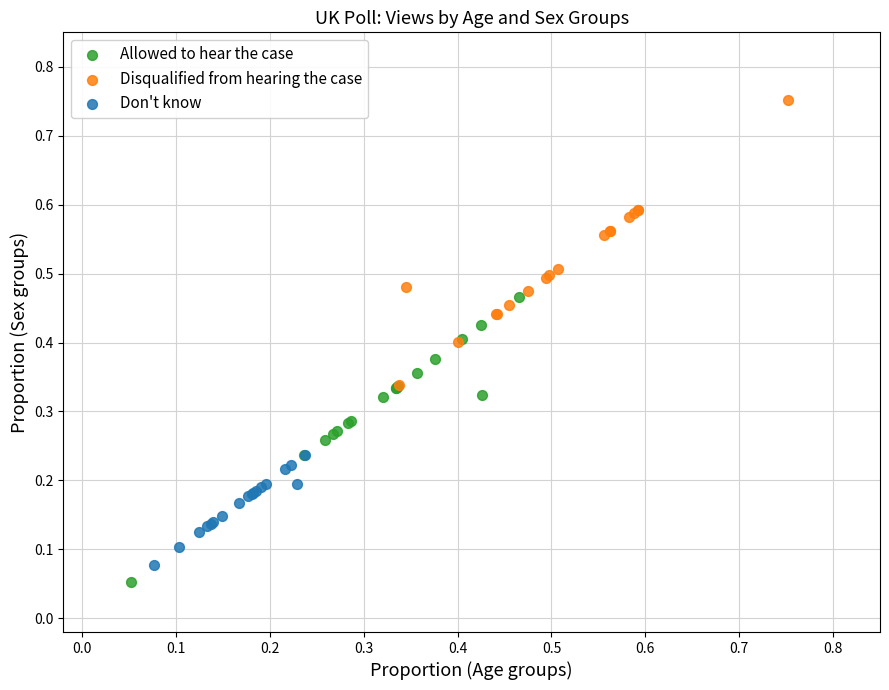

Which series reaches the maximum Y coordinate?

Disqualified from hearing the case